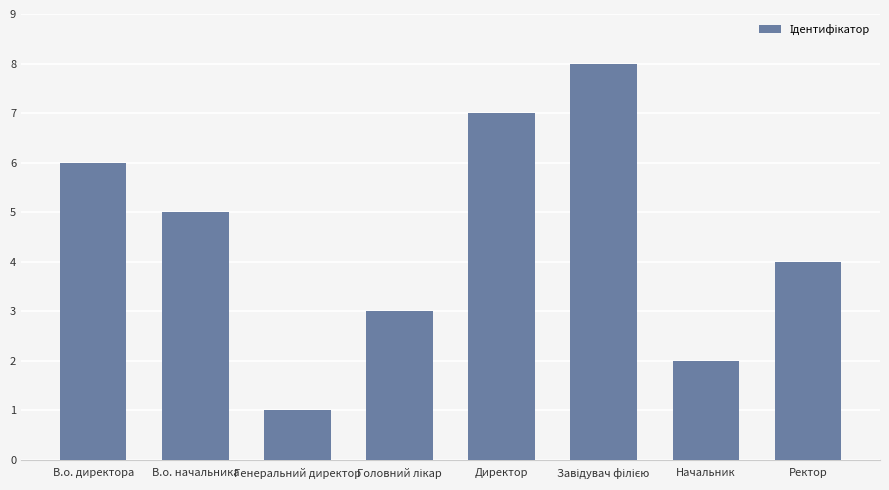

What is the label of the 6th bar from the right?

Генеральний директор